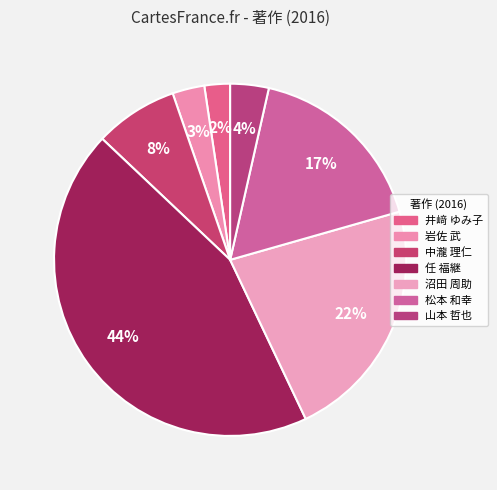

What portion of the pie excludes 任 福継?

55.9%